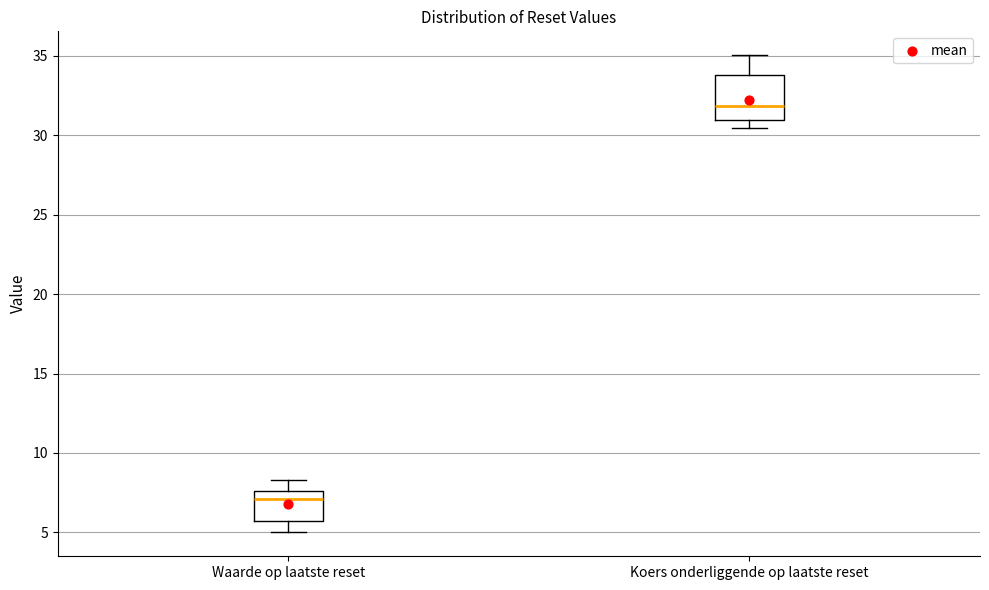

Reading left to right, read every box against the y-axis: the position of its median line, the range the box covers, and the ends of its whiskers. The values are not printed on the chart, so give them approximately, as read against the axis.

Waarde op laatste reset: median 7.0, box 5.5 to 7.5, whiskers 5.0 to 8.5
Koers onderliggende op laatste reset: median 32.0, box 31.0 to 34.0, whiskers 30.5 to 35.0